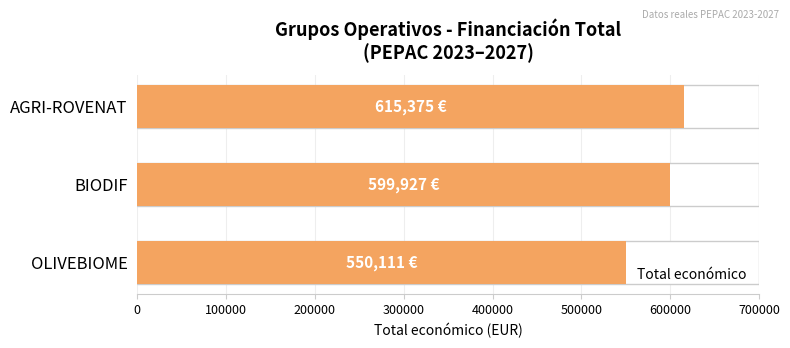

What is the approximate value at AGRI-ROVENAT, to the nearest 100?

615400